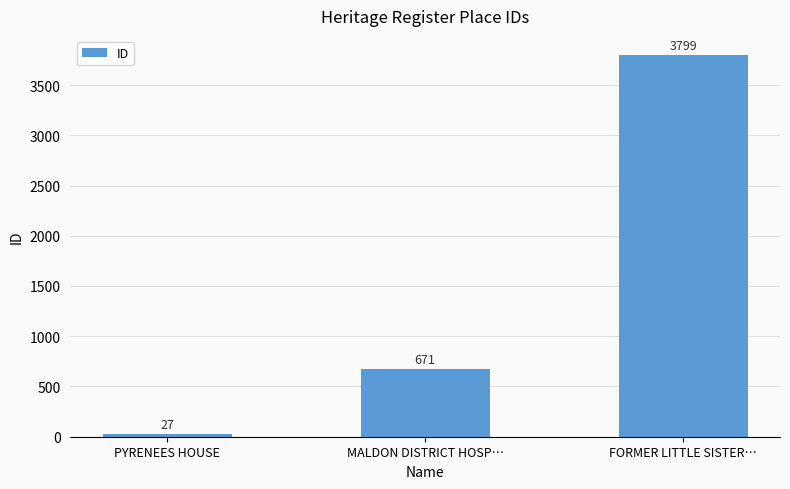

What is the value of the 2nd bar from the left?

671